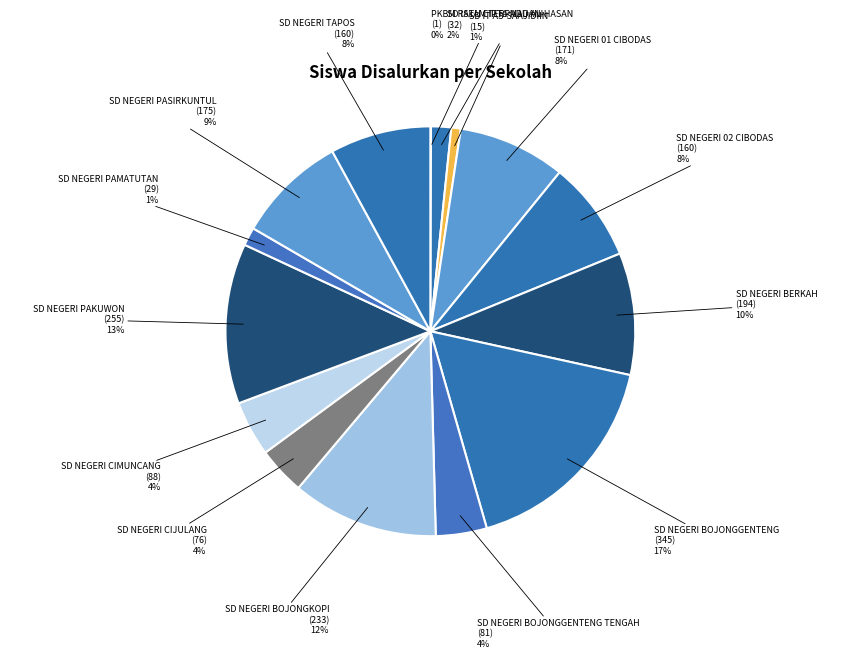

What is the largest slice in the pie chart?

SD NEGERI BOJONGGENTENG